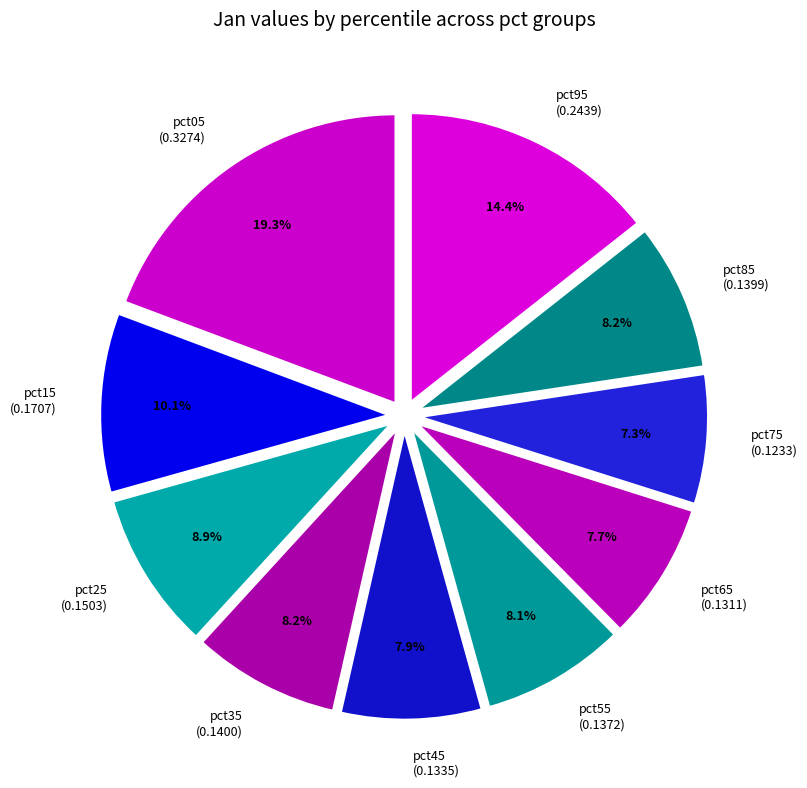

Combined, do pct05 (0.3274) and pct45 (0.1335) account for over 50%?

No